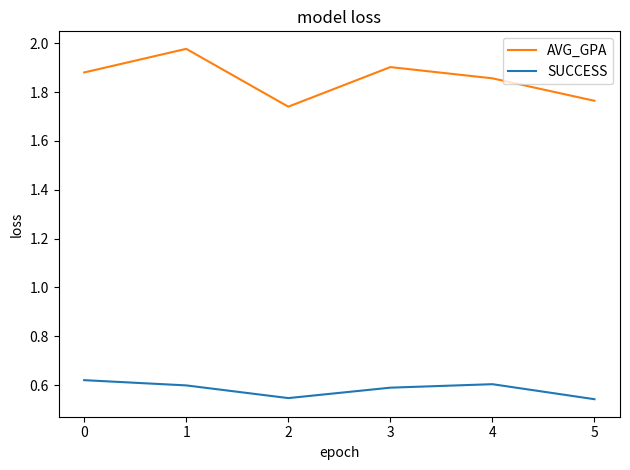

What is the sum of the AVG_GPA values at 0 and 5?

3.6